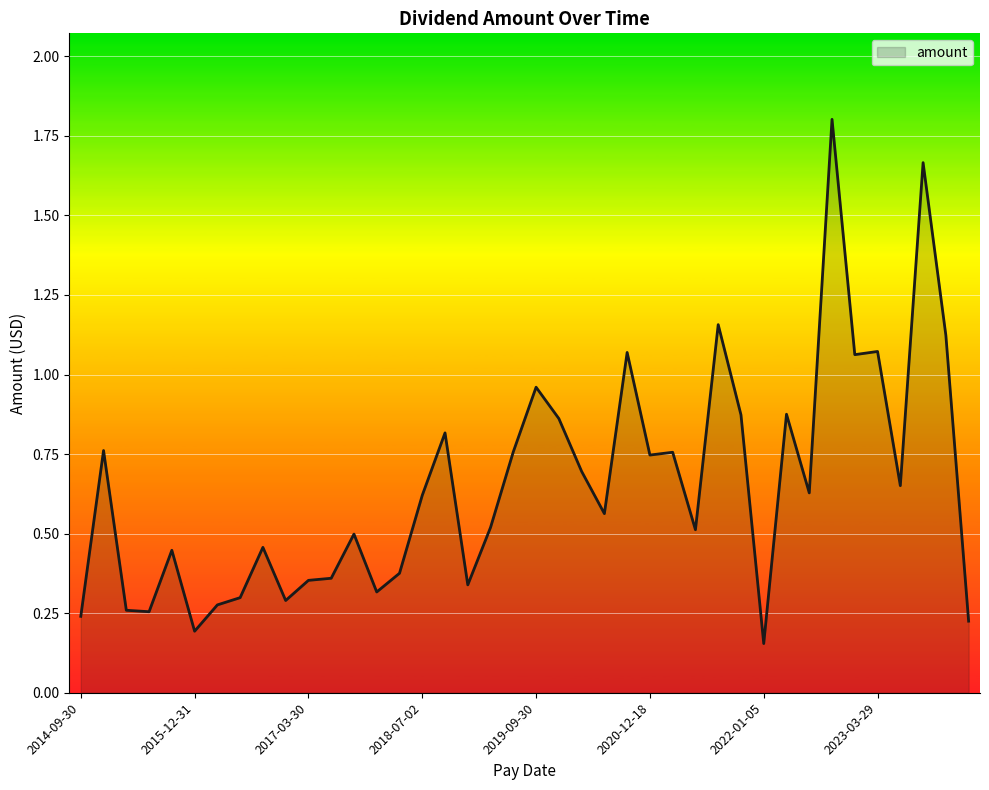

What is the greatest value displayed?

1.8